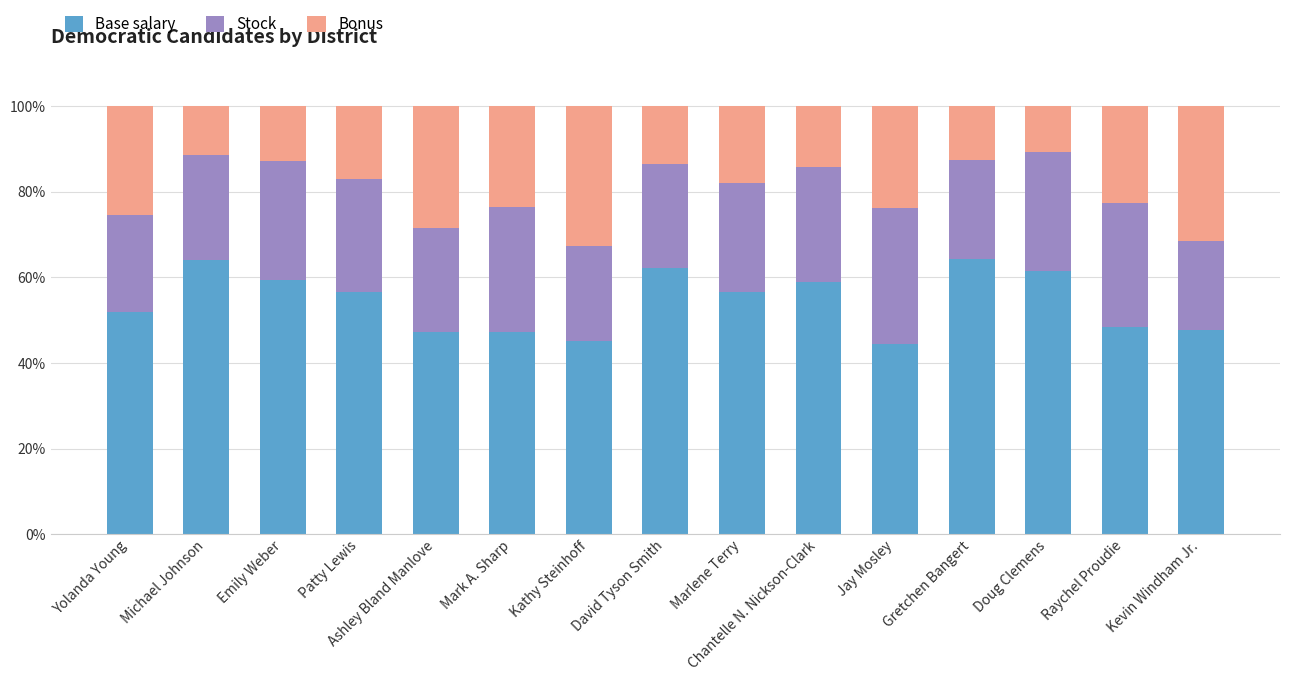

What is the total value across all series at Kathy Steinhoff?

100.0